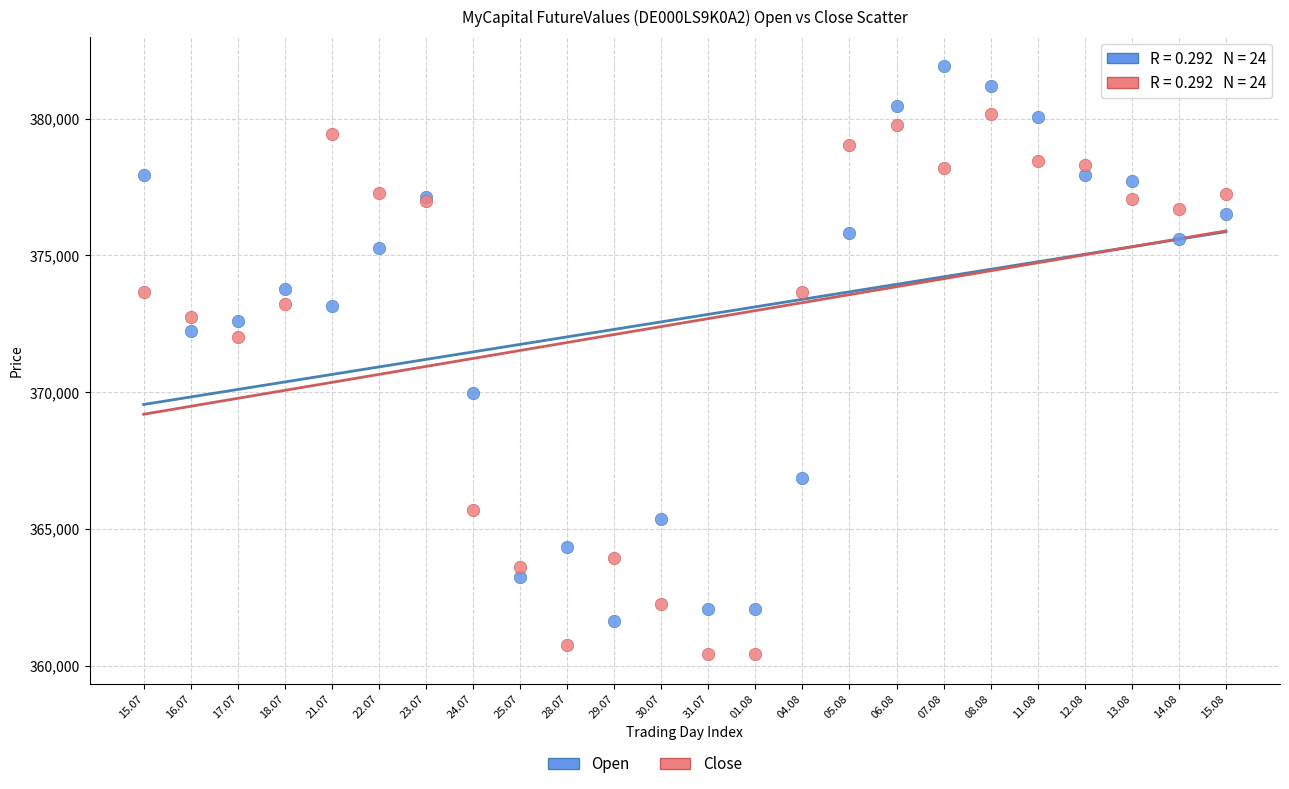

In the Close series, what Y value is closest to 370286?

372002